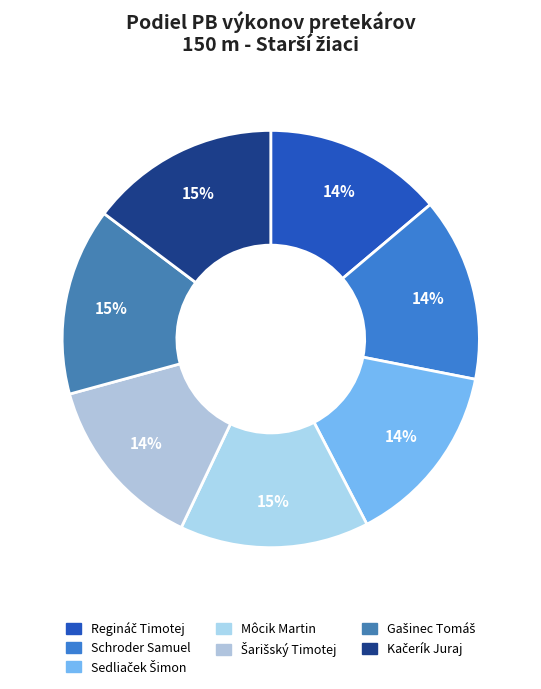

To the nearest percent, what is the average slice percentage?

14%